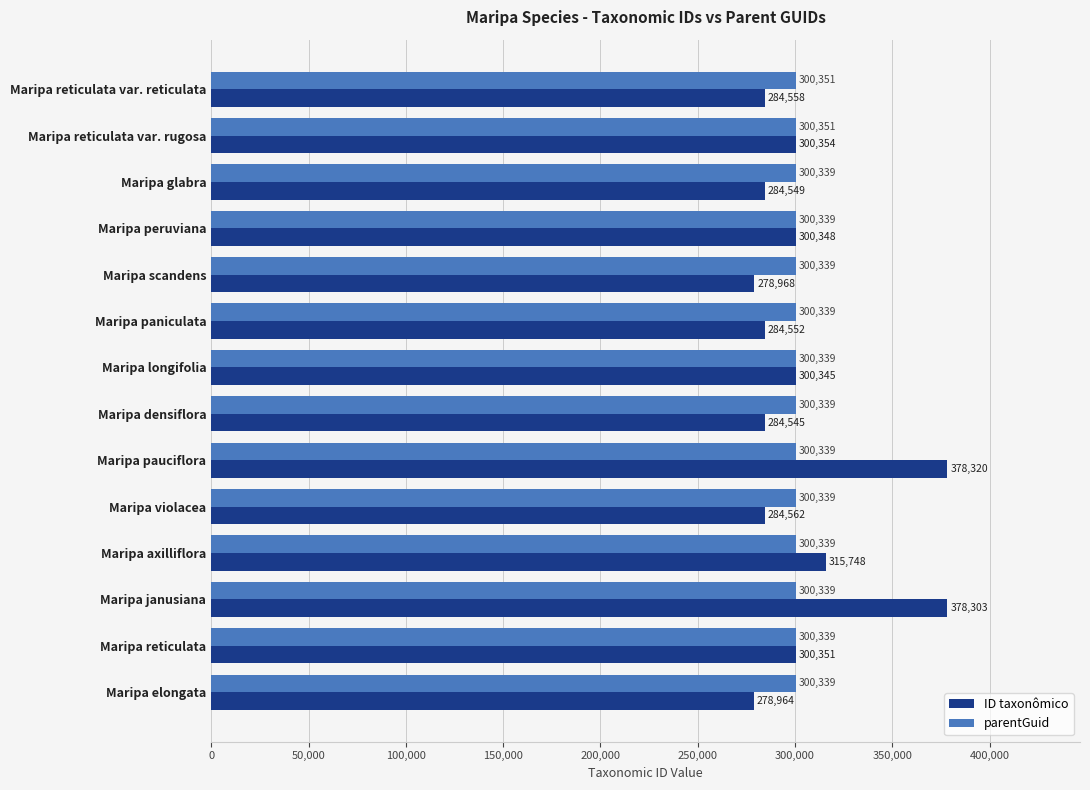

What is the lowest value of the parentGuid series?

300339